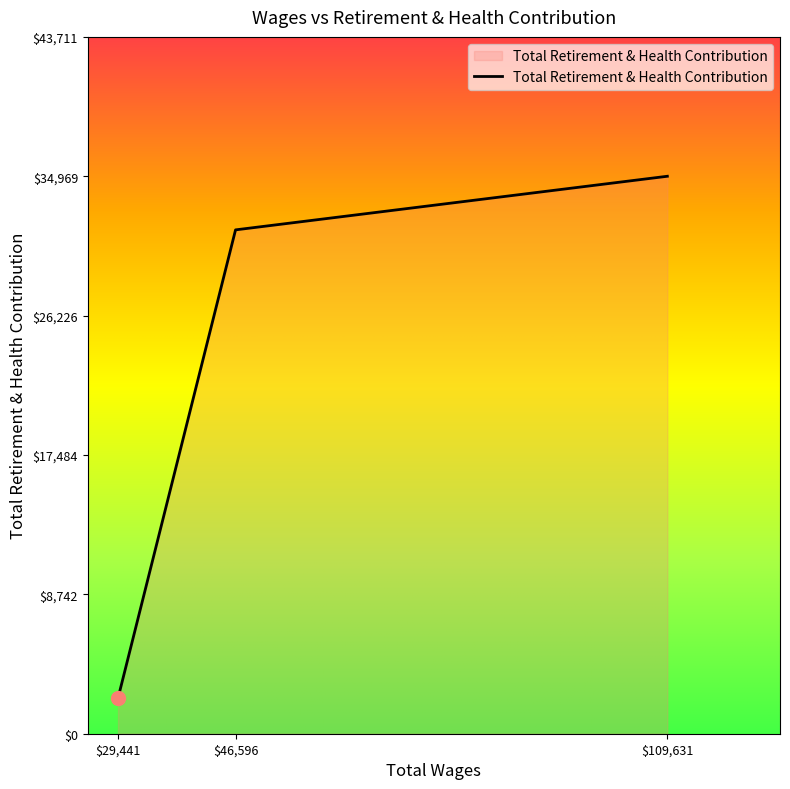

Is it true that the value at $29,441 is 2232?

True